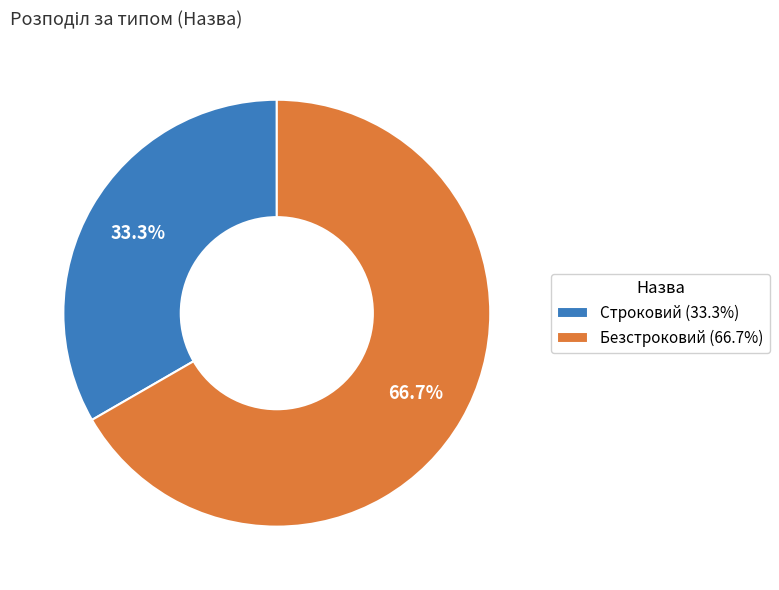

Between Строковий and Безстроковий, which is larger?

Безстроковий